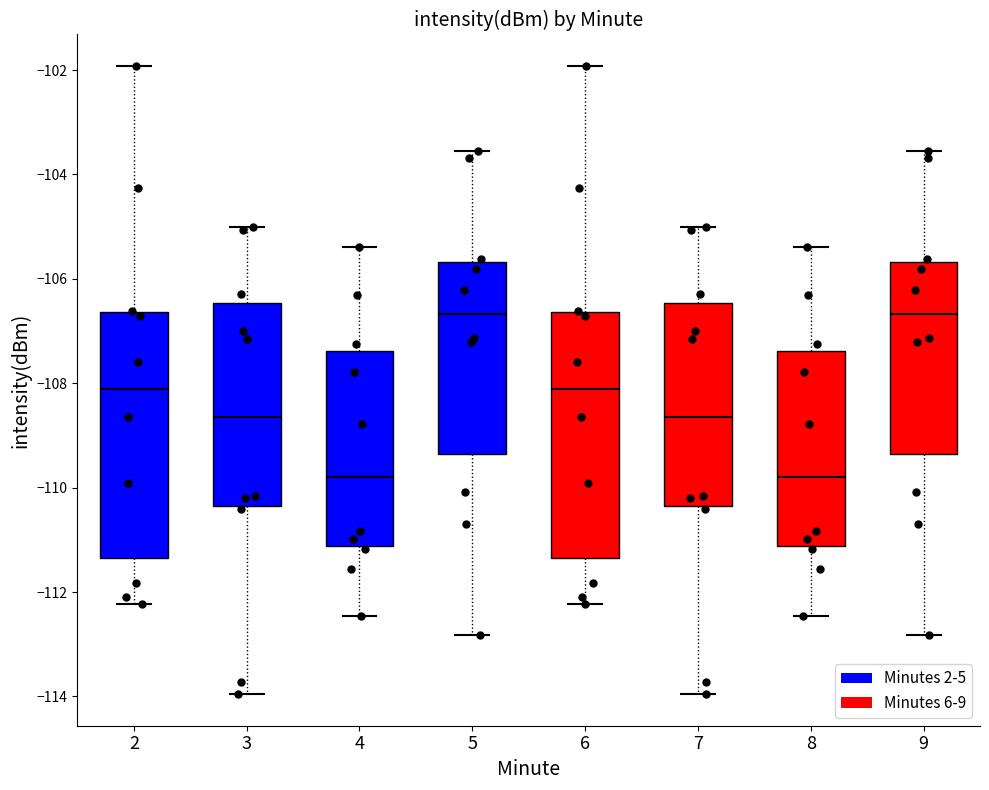

Where is the lower edge of the box at x = 8 on the y-axis? The values are not printed on the chart, so give them approximately, as read against the axis.

-111.2